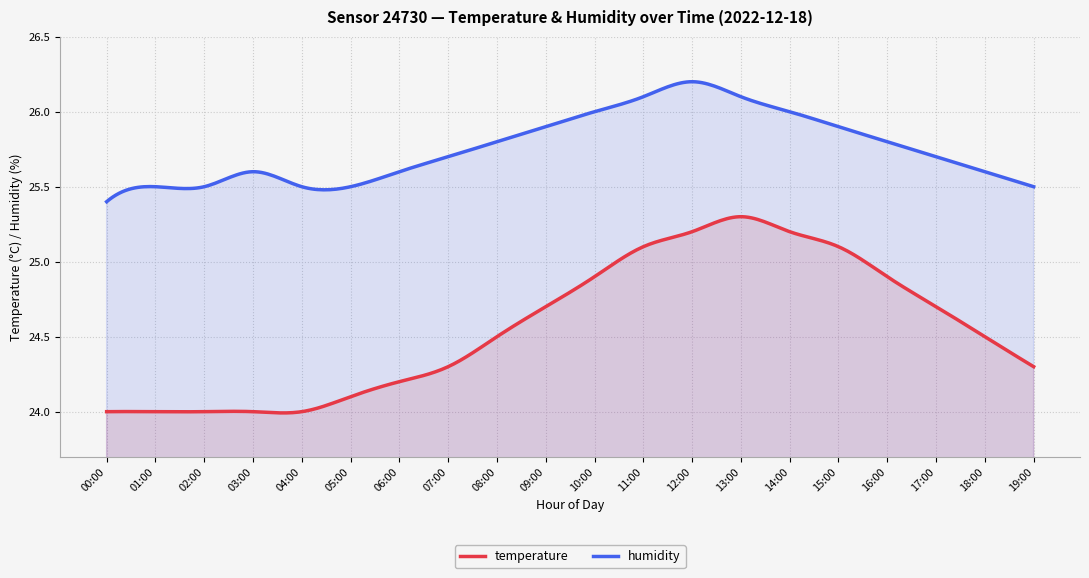

Which series has the widest spread of values?

temperature